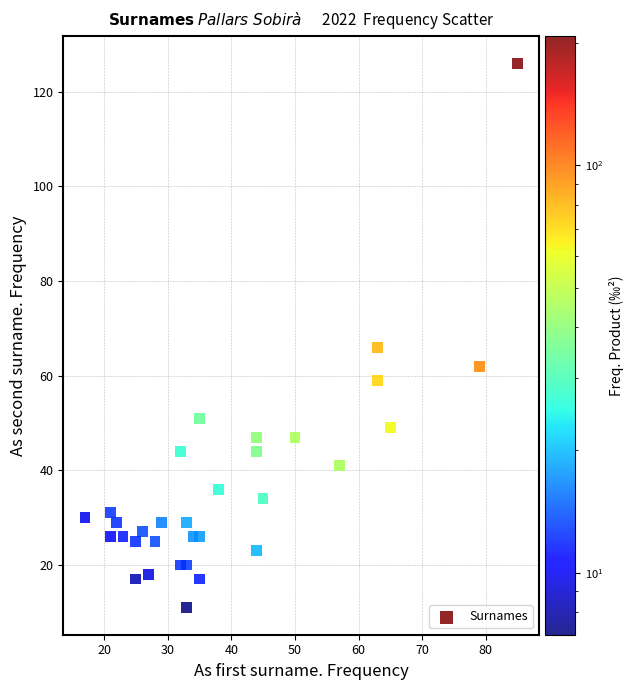

What Y value in the scatter plot is closest to 68?

66